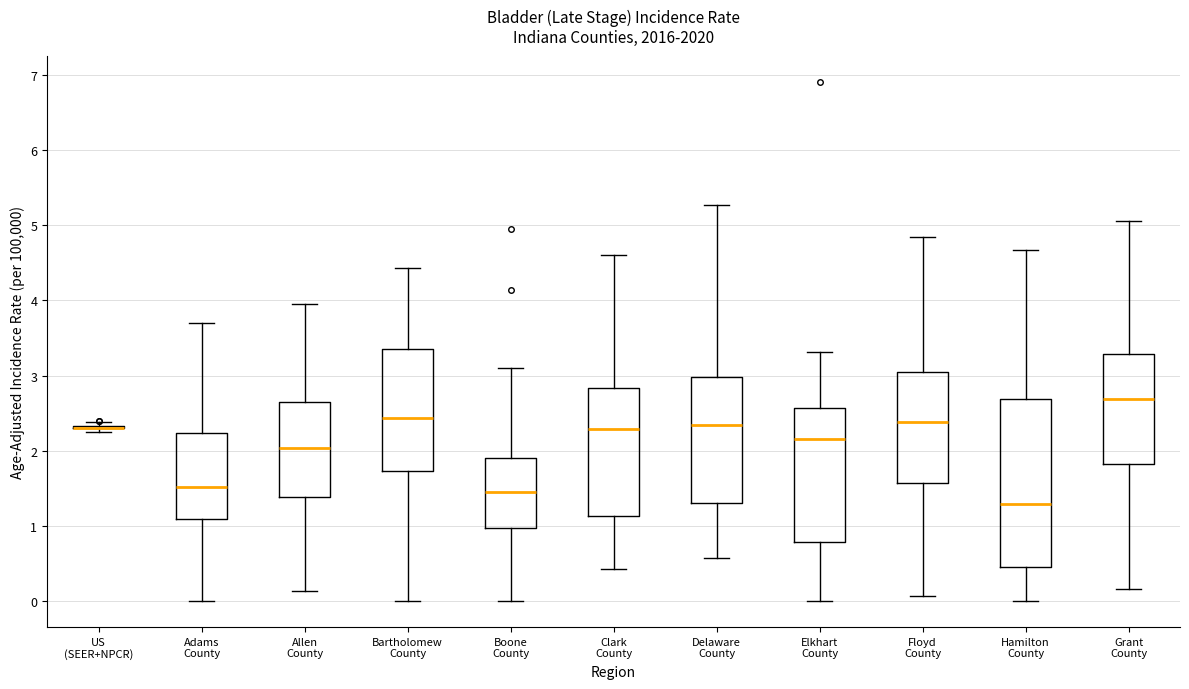

Reading left to right, transcribe this box plot: for each box, give where its median line is, the range the box spans, and where its two whiskers end, as read against the y-axis. The values are not printed on the chart, so give them approximately, as read against the axis.

US (SEER+NPCR): box collapsed to a line at 2.3, whiskers 2.3 to 2.4
Adams County: median 1.5, box 1.1 to 2.2, whiskers 0.0 to 3.7
Allen County: median 2.0, box 1.4 to 2.6, whiskers 0.1 to 4.0
Bartholomew County: median 2.4, box 1.7 to 3.4, whiskers 0.0 to 4.4
Boone County: median 1.5, box 1.0 to 1.9, whiskers 0.0 to 3.1
Clark County: median 2.3, box 1.1 to 2.8, whiskers 0.4 to 4.6
Delaware County: median 2.3, box 1.3 to 3.0, whiskers 0.6 to 5.3
Elkhart County: median 2.2, box 0.8 to 2.6, whiskers 0.0 to 3.3
Floyd County: median 2.4, box 1.6 to 3.1, whiskers 0.1 to 4.8
Hamilton County: median 1.3, box 0.4 to 2.7, whiskers 0.0 to 4.7
Grant County: median 2.7, box 1.8 to 3.3, whiskers 0.2 to 5.1